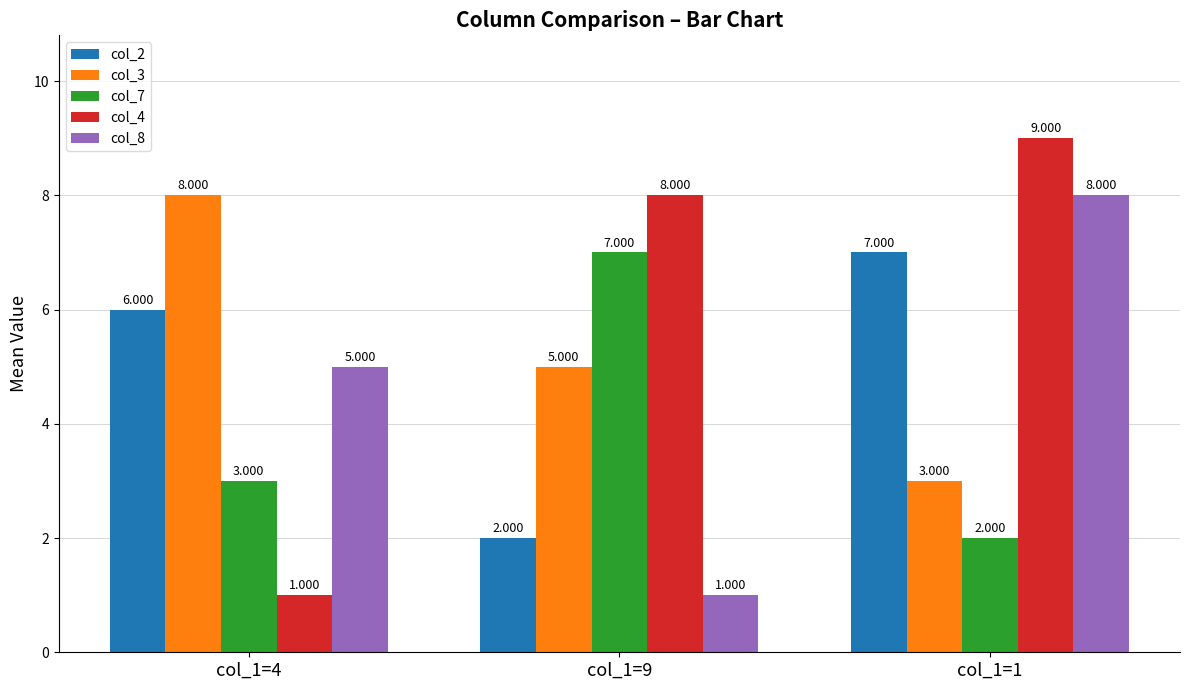

What is the sum of all col_8 values?

14